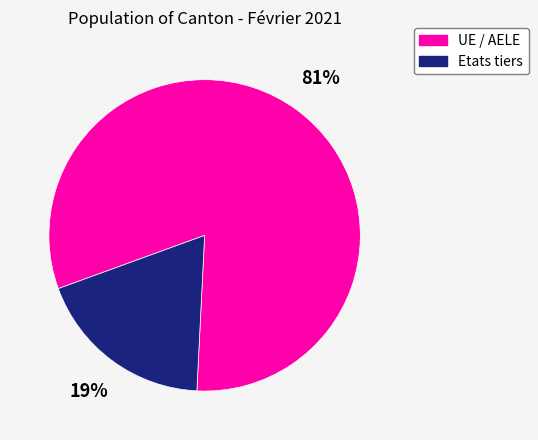

To the nearest percent, what percentage of the pie is UE / AELE?

81%